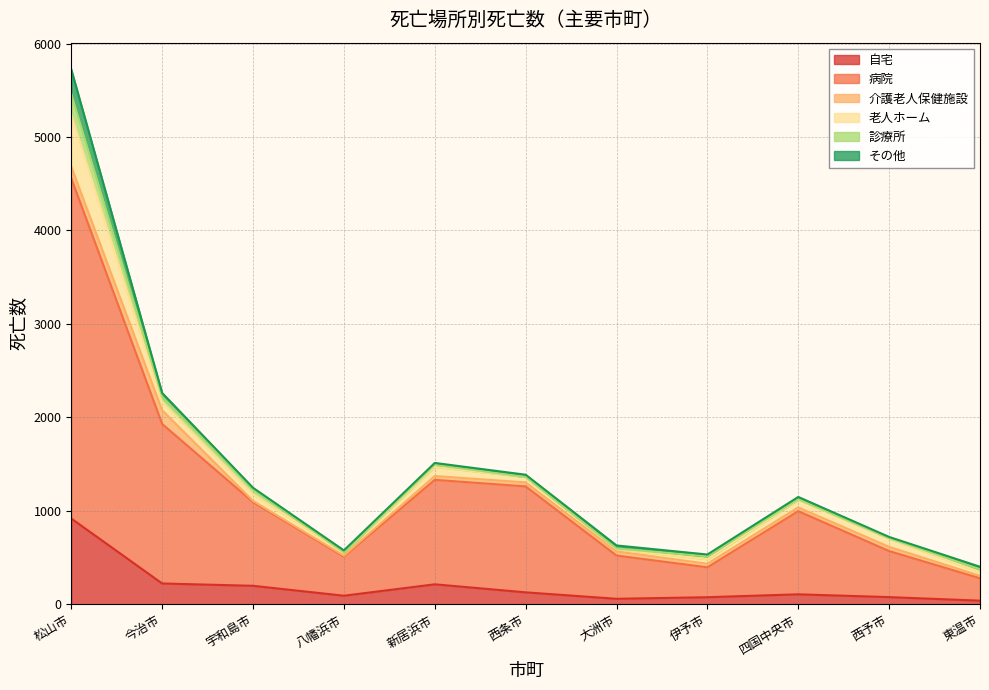

True or false: 老人ホーム and 病院 intersect in this chart.

False